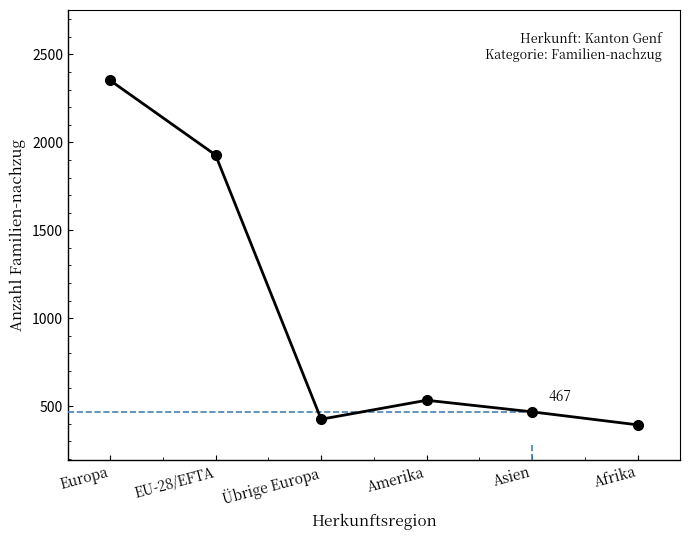

Does the chart have visible grid lines?

No